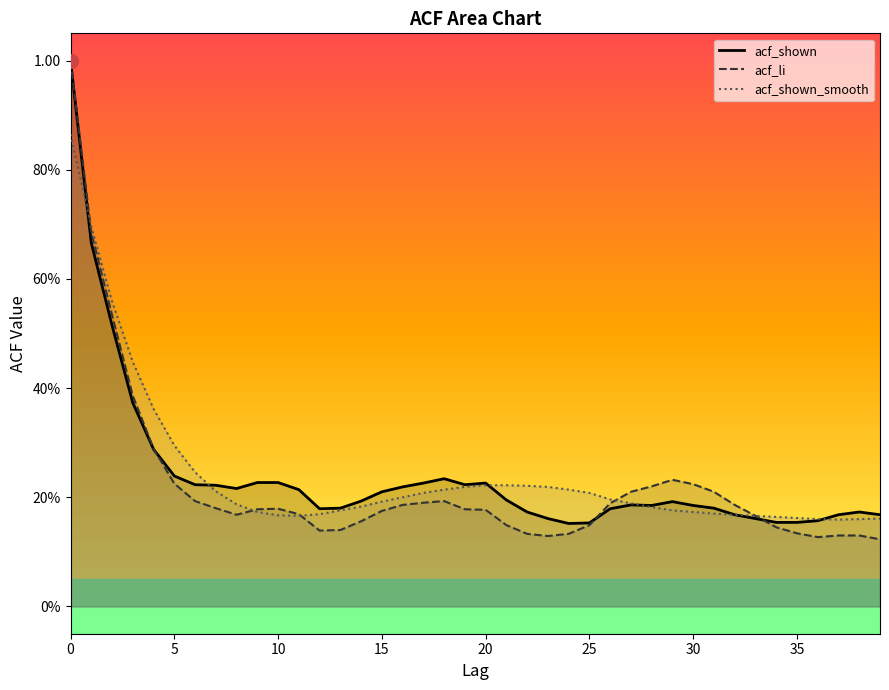

At how many categories does at least one series exceed 0?

40